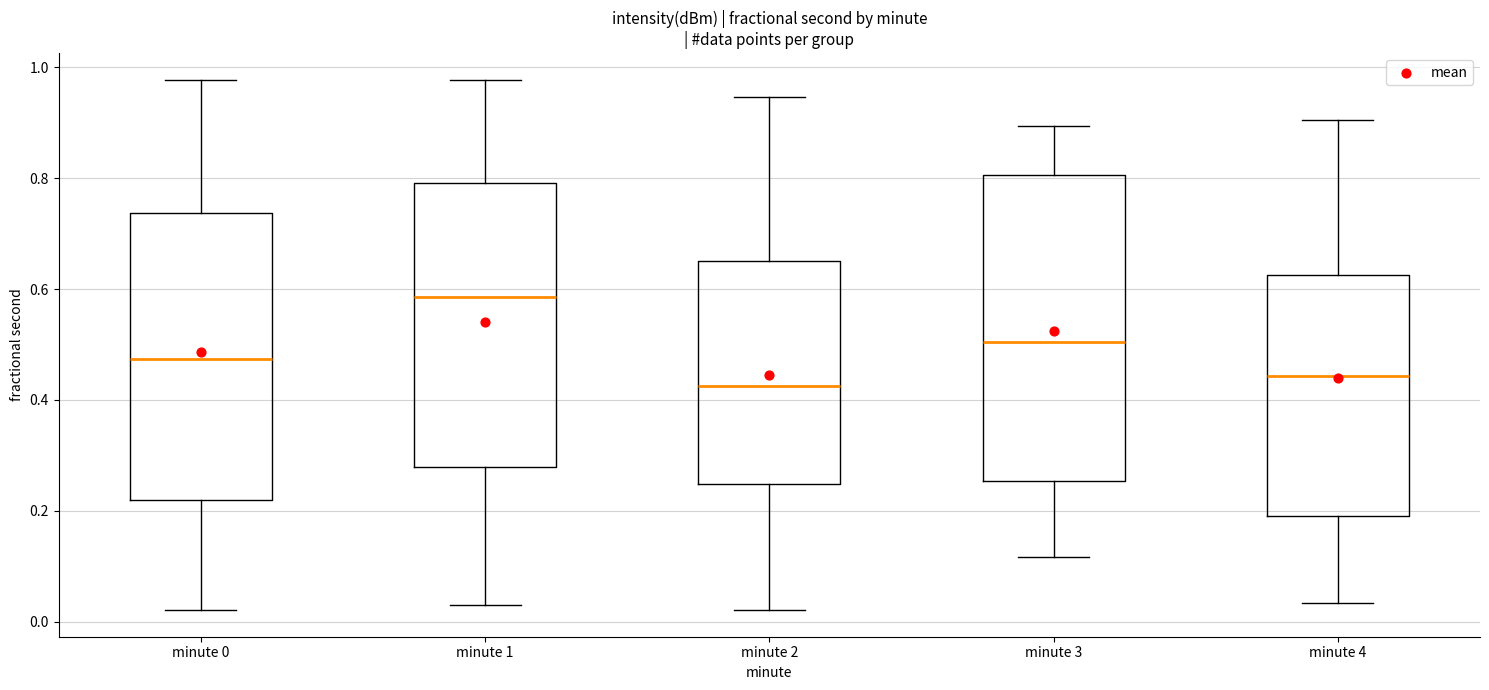

Reading left to right, read every box against the y-axis: the position of its median line, the range the box covers, and the ends of its whiskers. The values are not printed on the chart, so give them approximately, as read against the axis.

minute 0: median 0.48, box 0.22 to 0.74, whiskers 0.02 to 0.98
minute 1: median 0.58, box 0.28 to 0.80, whiskers 0.04 to 0.98
minute 2: median 0.42, box 0.24 to 0.66, whiskers 0.02 to 0.94
minute 3: median 0.50, box 0.26 to 0.80, whiskers 0.12 to 0.90
minute 4: median 0.44, box 0.20 to 0.62, whiskers 0.04 to 0.90